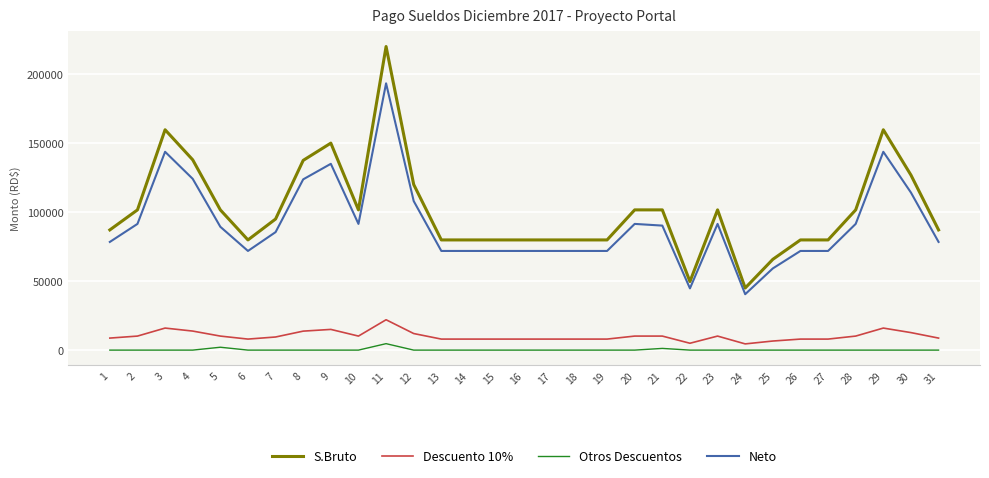

True or false: Descuento 10% has more than 2 interior local peaks.

True